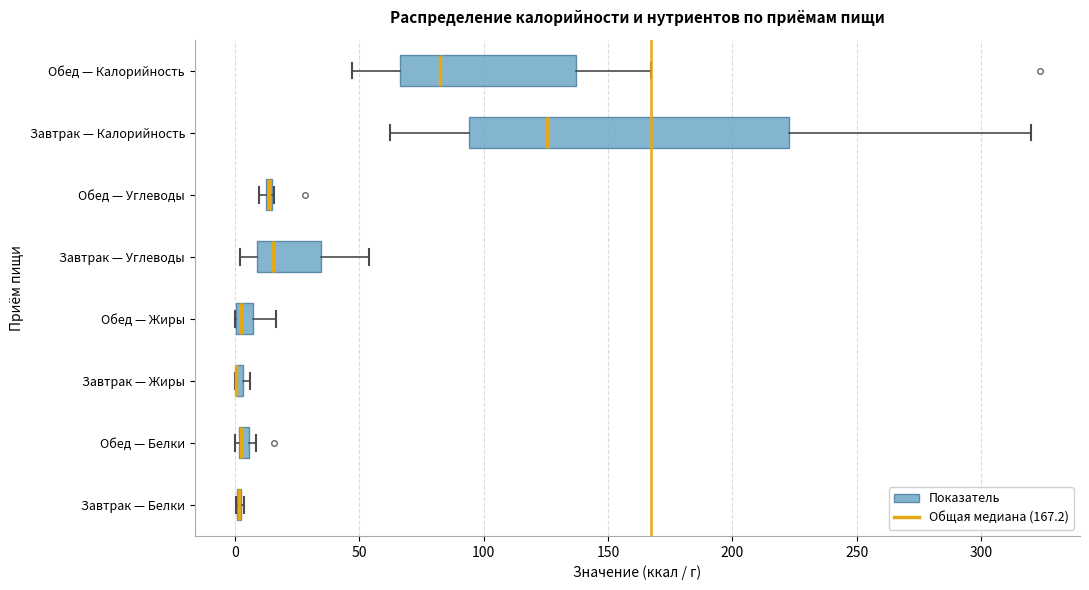

Where is the right edge of the box for Обед — Углеводы on the x-axis? The values are not printed on the chart, so give them approximately, as read against the axis.

15